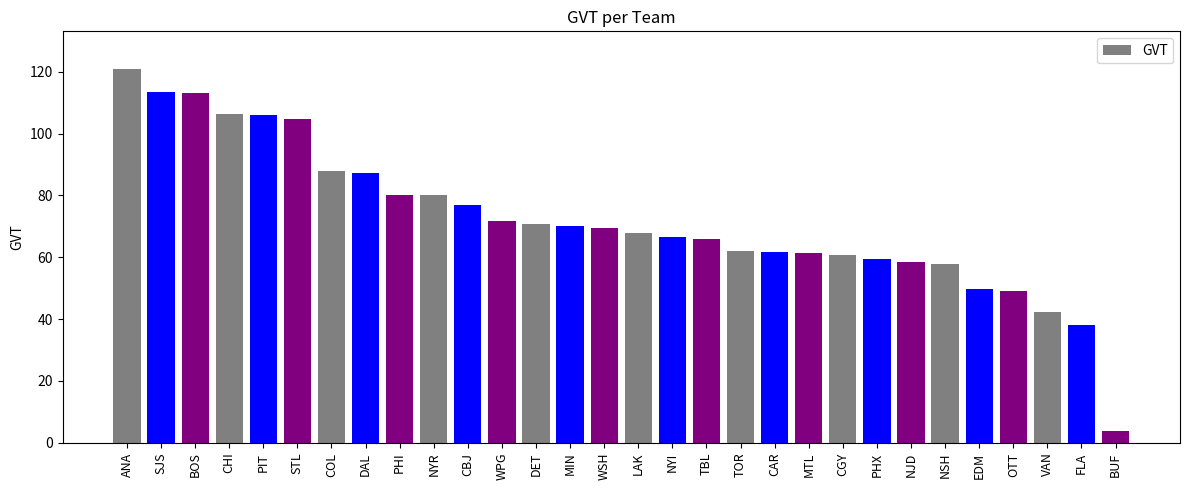

Which has a higher value, PIT or DET?

PIT